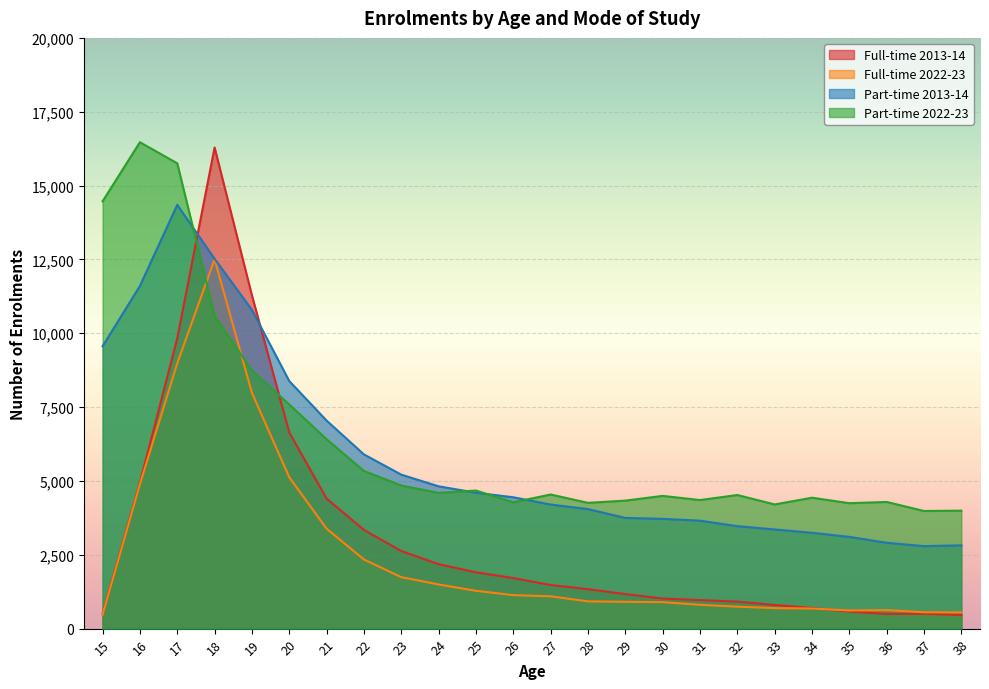

After their last crossing, which series has the higher values: Full-time 2022-23 or Part-time 2022-23?

Part-time 2022-23